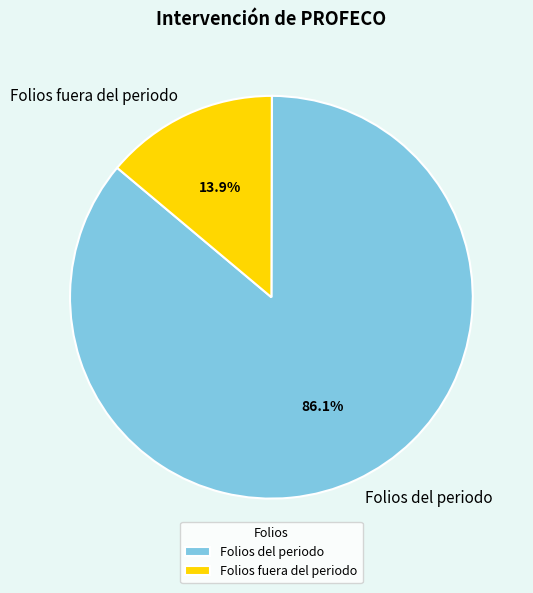

How many segments does this pie chart have?

2